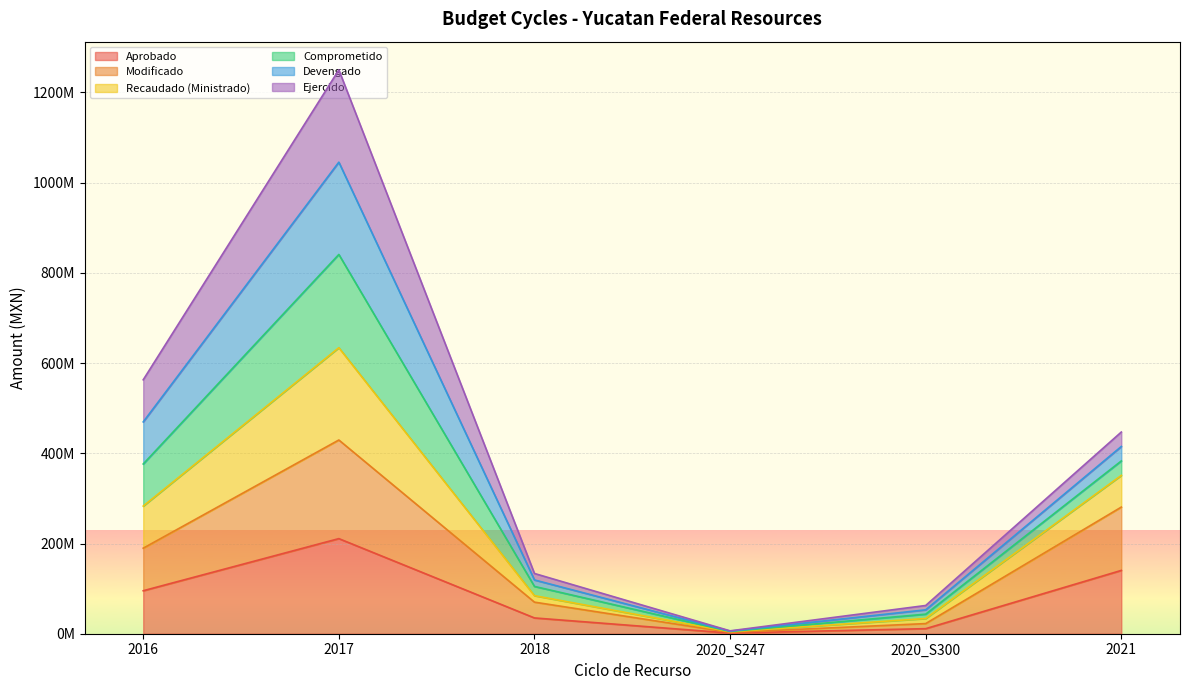

The Aprobado series shows 210853271.0 at 2017. True or false?

True